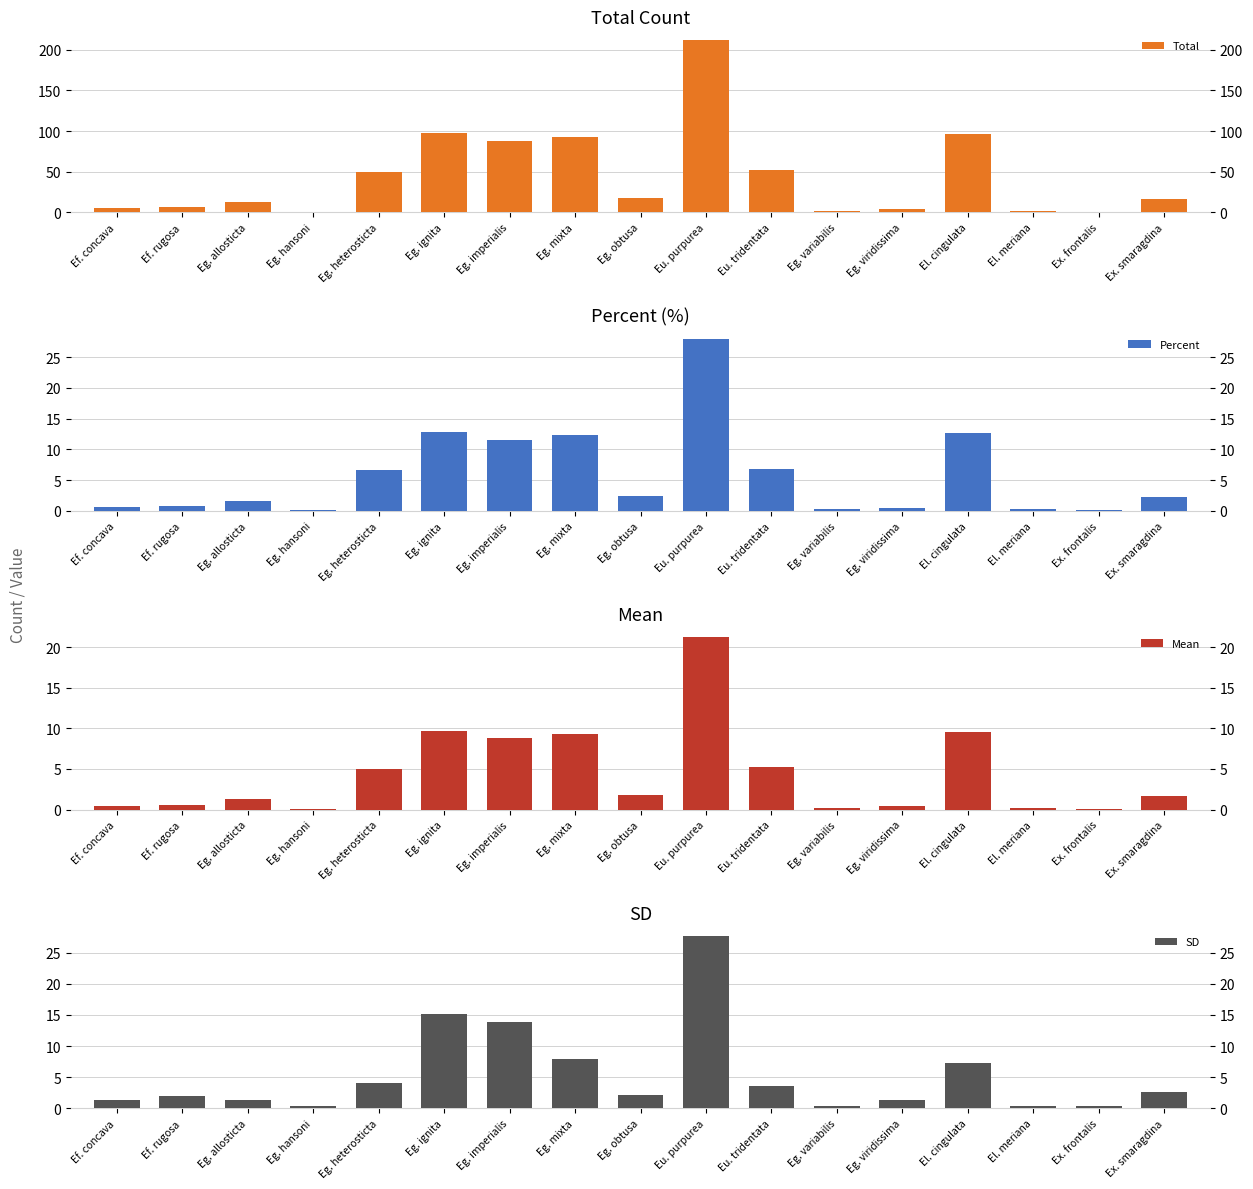

What is the spread (max minus min) of values at Ef. concava?

4.5